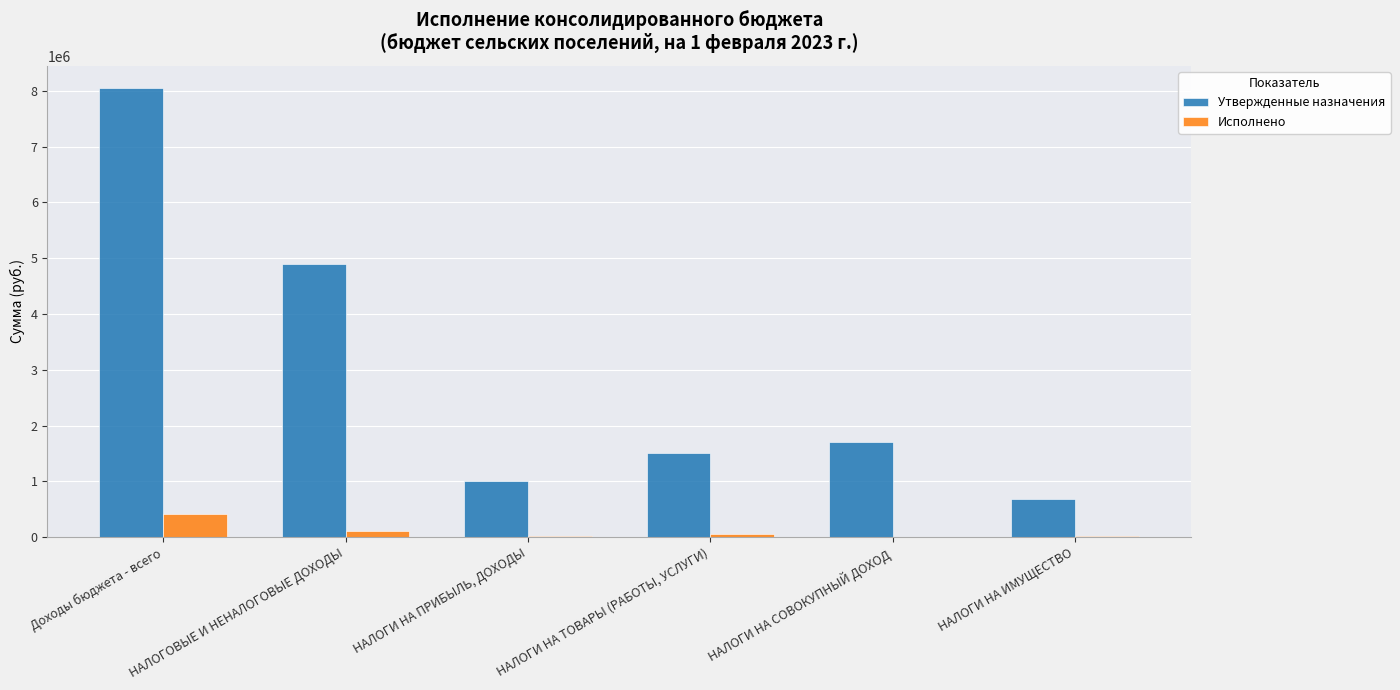

What is the sum of all Утвержденные назначения values?

17845000.0